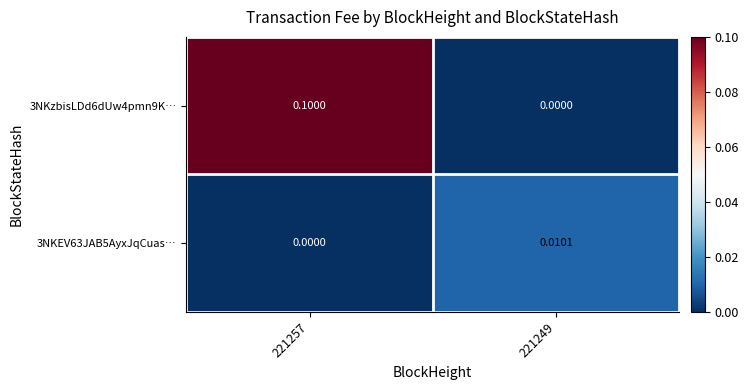

How many categories are shown in the chart?

2